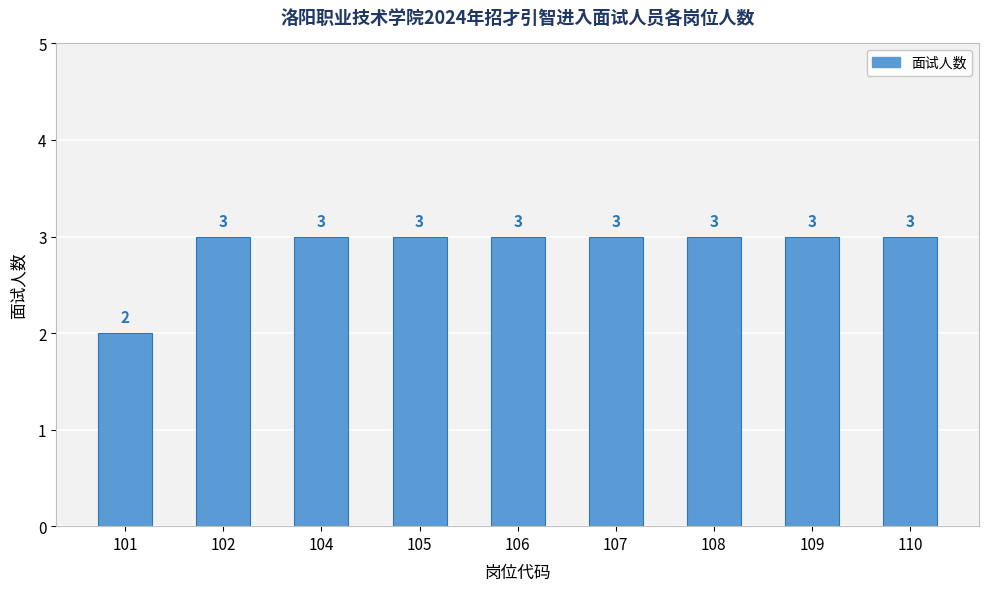

Are the bars horizontal?

No